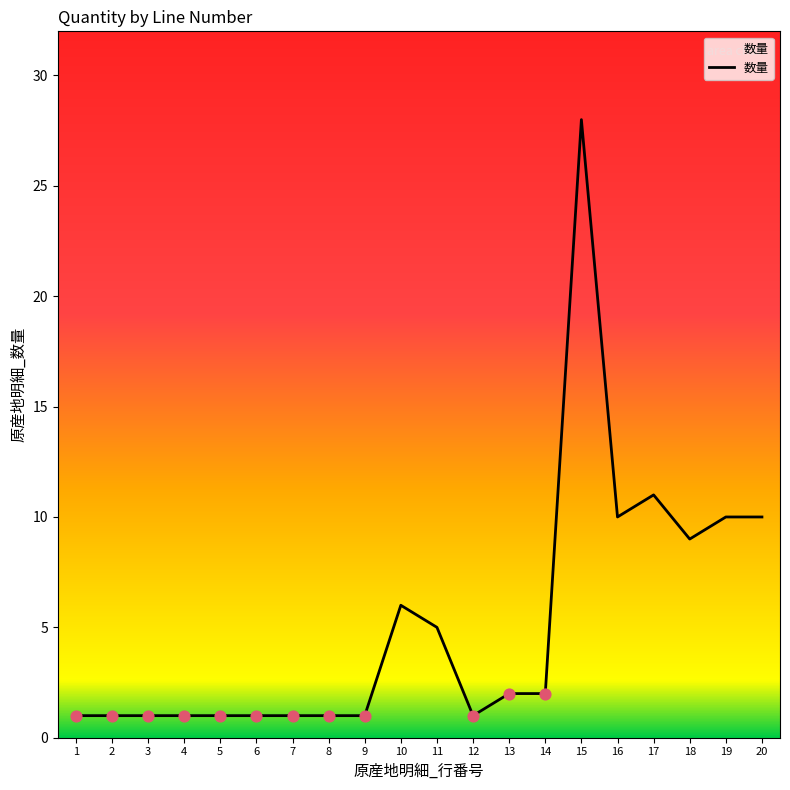

What is the change in value from 11 to 20?

+5